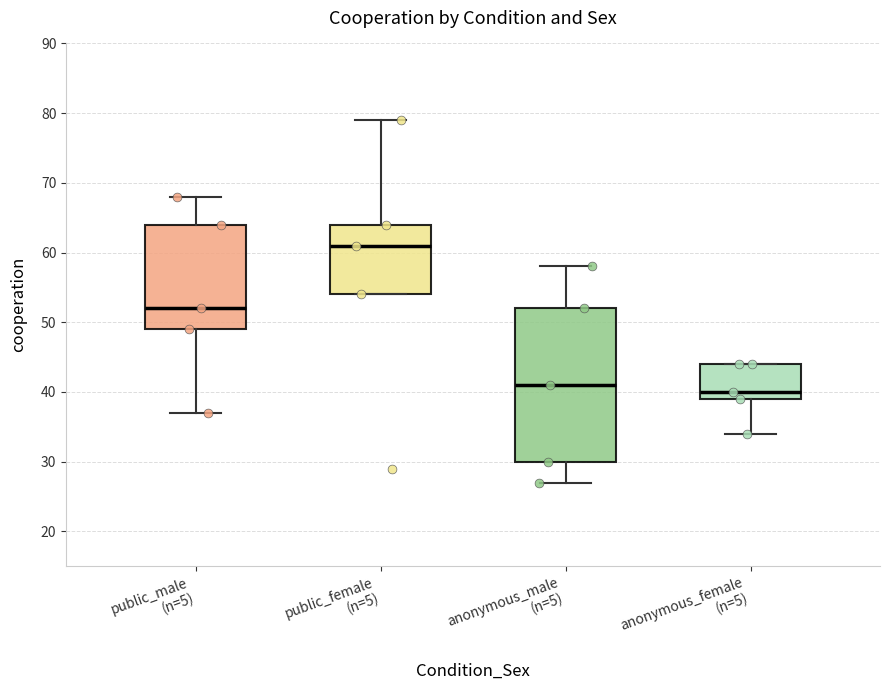

Reading left to right, transcribe this box plot: for each box, give where its median line is, the range the box spans, and where its two whiskers end, as read against the y-axis. The values are not printed on the chart, so give them approximately, as read against the axis.

public_male (n=5): median 52, box 49 to 64, whiskers 37 to 68
public_female (n=5): median 61, box 54 to 64, whiskers 54 to 79
anonymous_male (n=5): median 41, box 30 to 52, whiskers 27 to 58
anonymous_female (n=5): median 40, box 39 to 44, whiskers 34 to 44